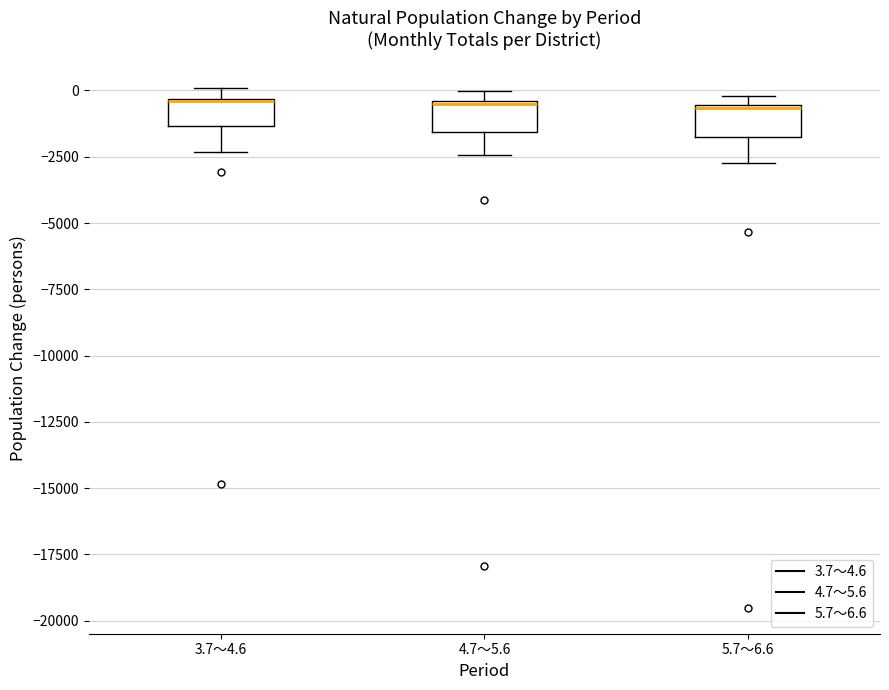

Reading left to right, transcribe this box plot: for each box, give where its median line is, the range the box spans, and where its two whiskers end, as read against the y-axis. The values are not printed on the chart, so give them approximately, as read against the axis.

3.7～4.6: median -500 (drawn on the box's upper edge), box -1500 to -500, whiskers -2500 to 0
4.7～5.6: median -500, box -1500 to -500, whiskers -2500 to 0
5.7～6.6: median -500, box -2000 to -500, whiskers -2500 to 0